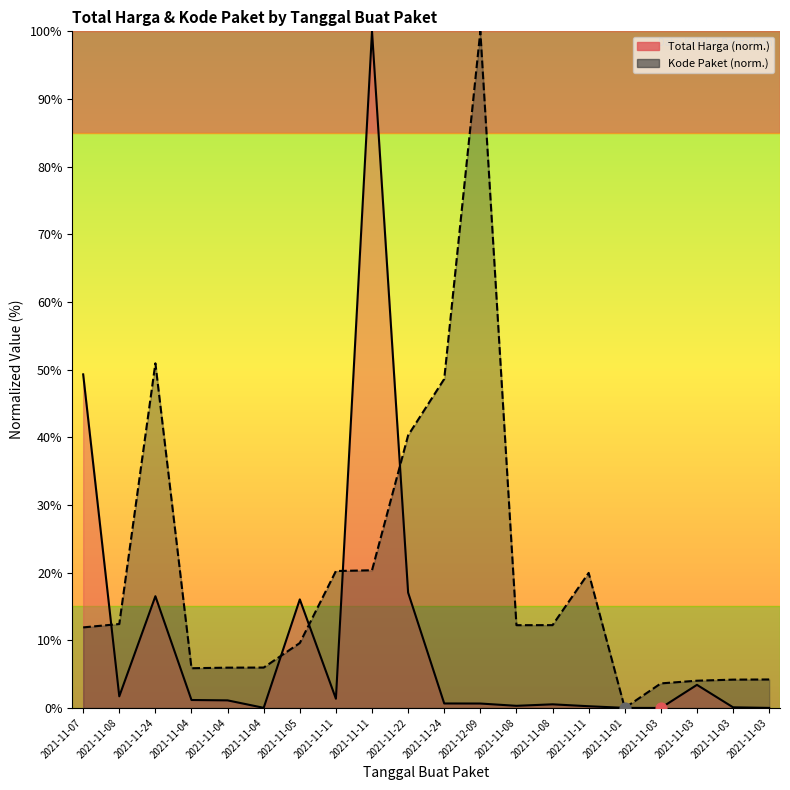

At which category is the sum across all series the highest?

2021-11-11